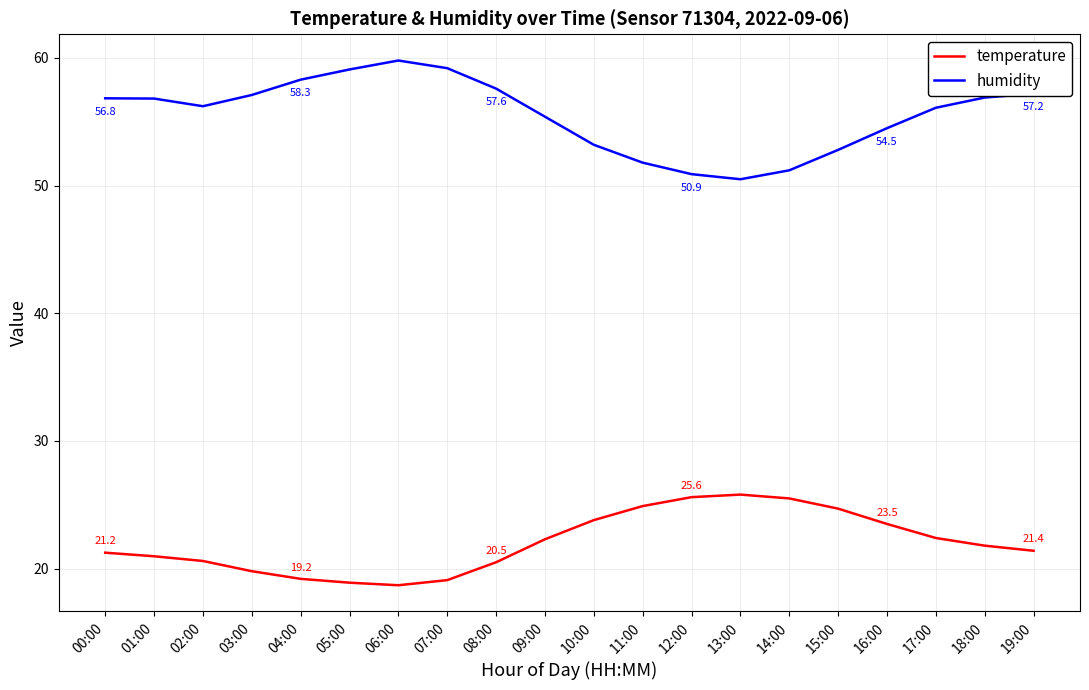

At which label does humidity reach its minimum?

13:00